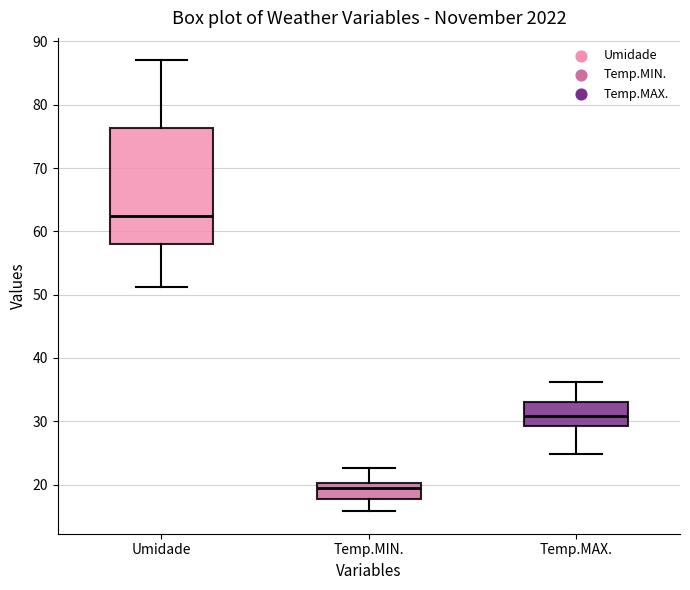

Where is the lower edge of the box for Temp.MAX. on the y-axis? The values are not printed on the chart, so give them approximately, as read against the axis.

29